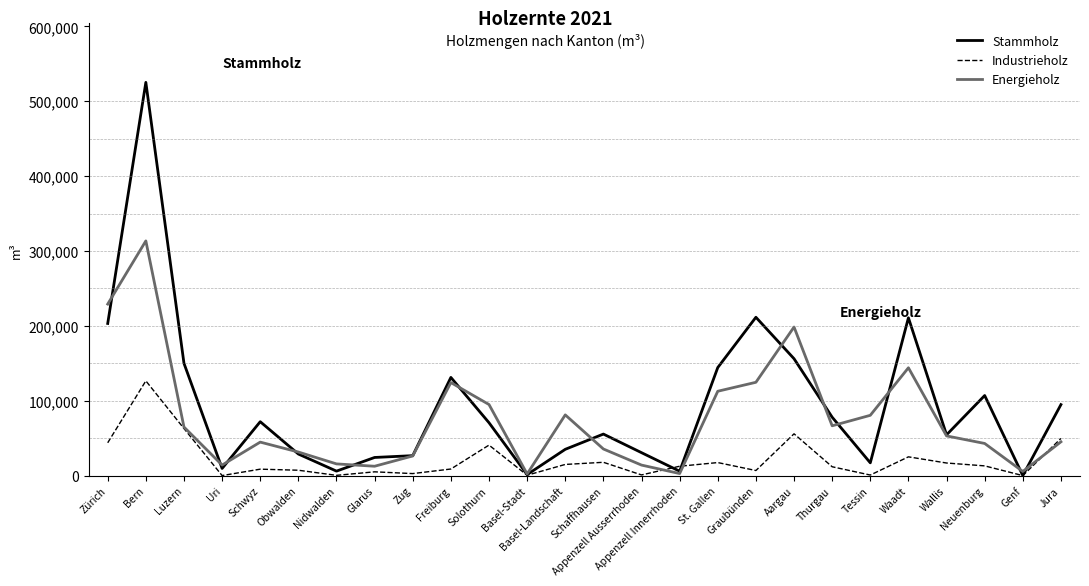

The value of Stammholz at Schaffhausen is 94098. True or false?

False